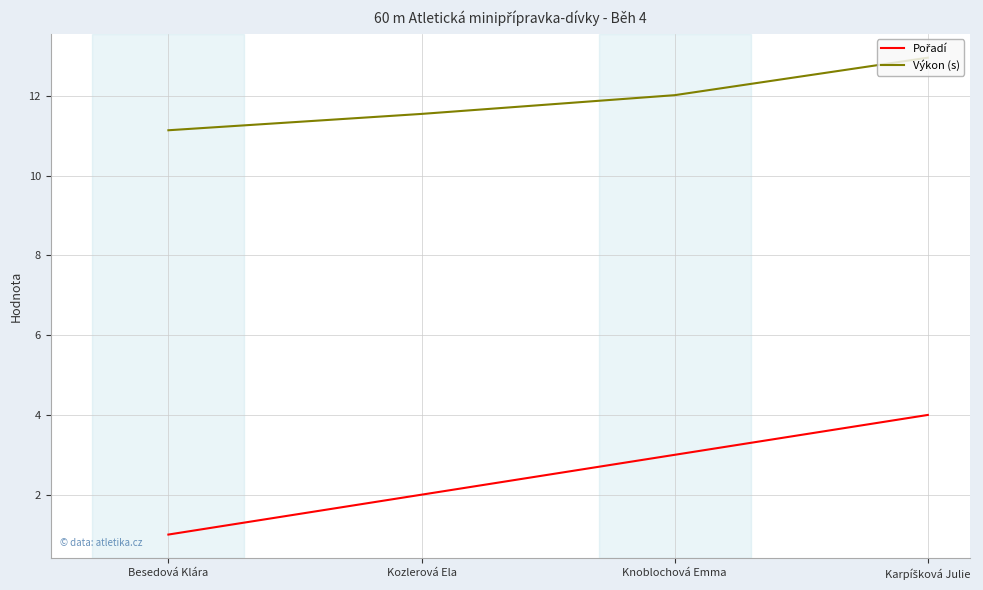

At how many categories does at least one series exceed 11?

4